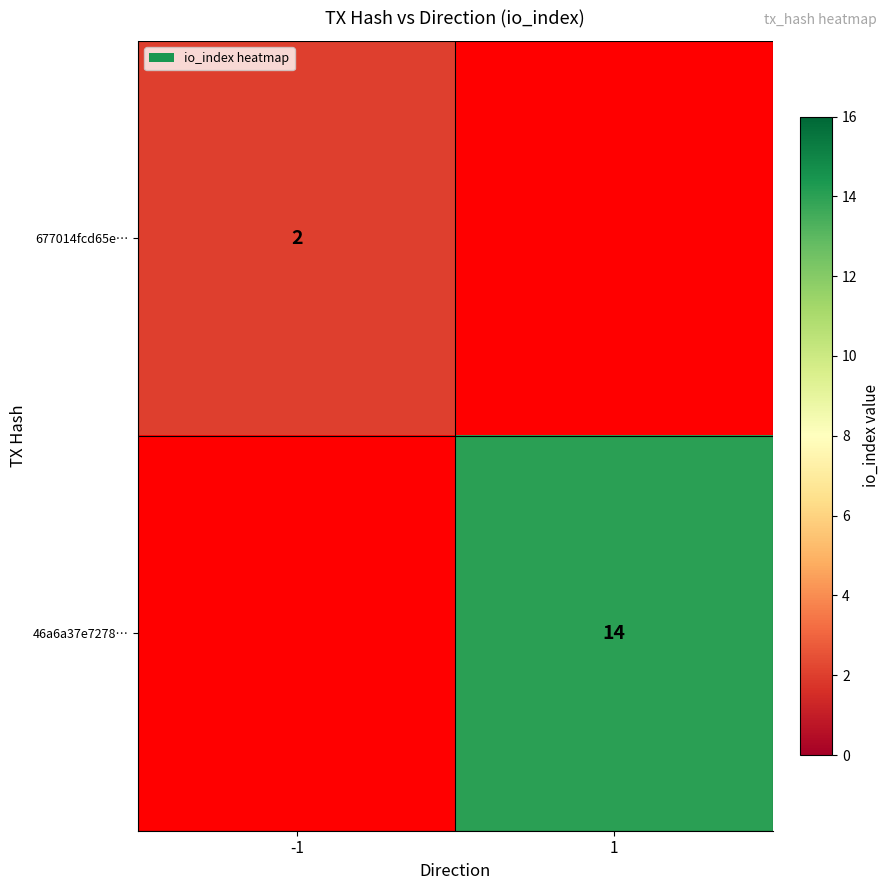

The 46a6a37e7278… series shows 20.6 at 1. True or false?

False